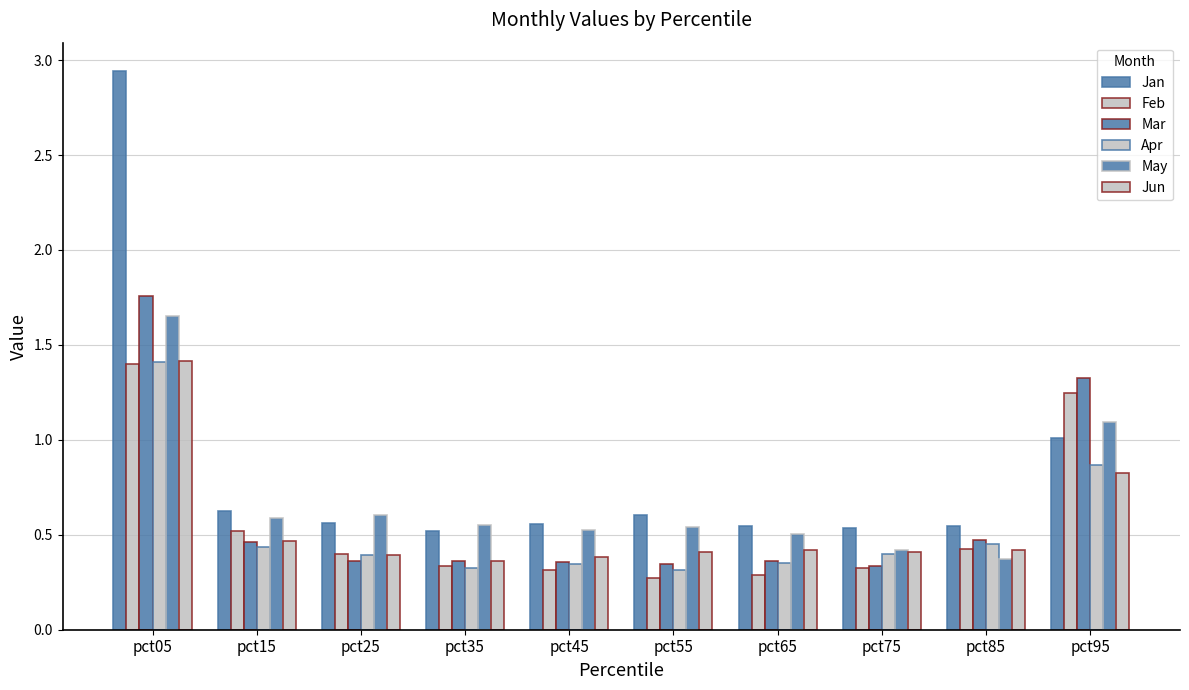

What is the value of the Apr bar at the 3rd from the left?

0.4